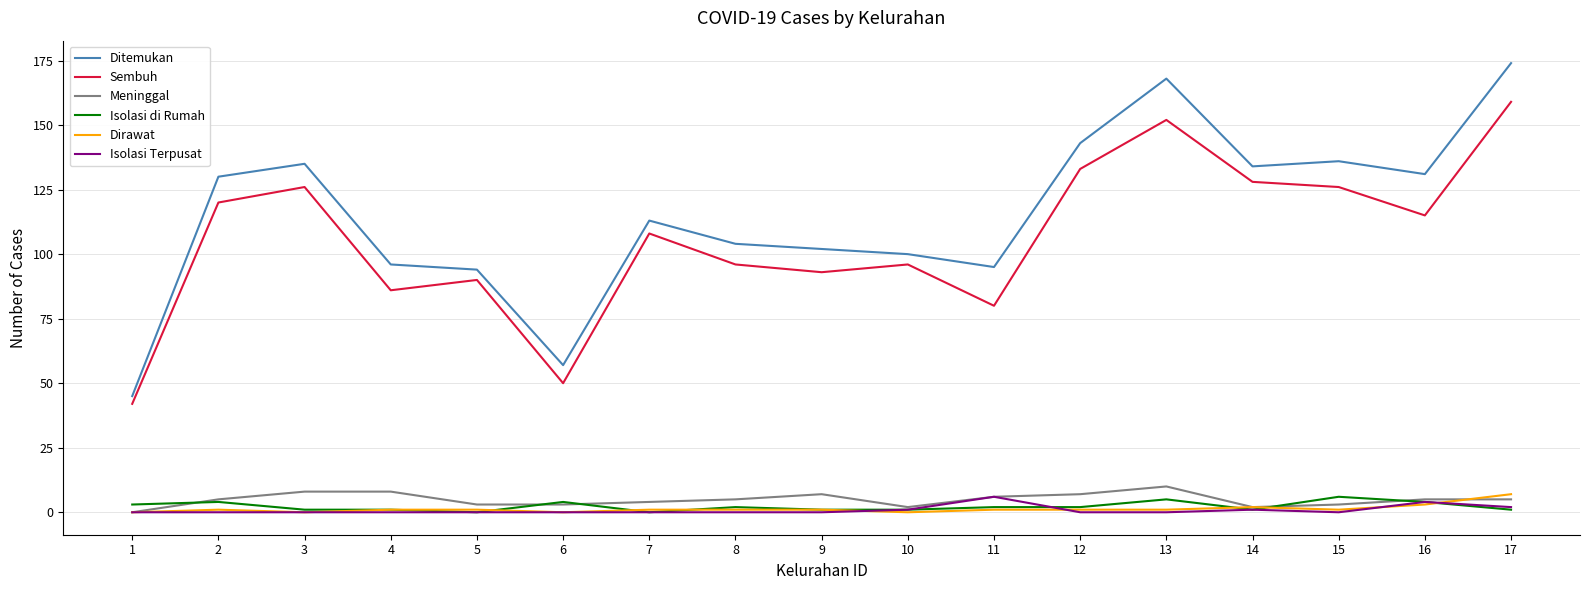

Which series has the widest spread of values?

Ditemukan